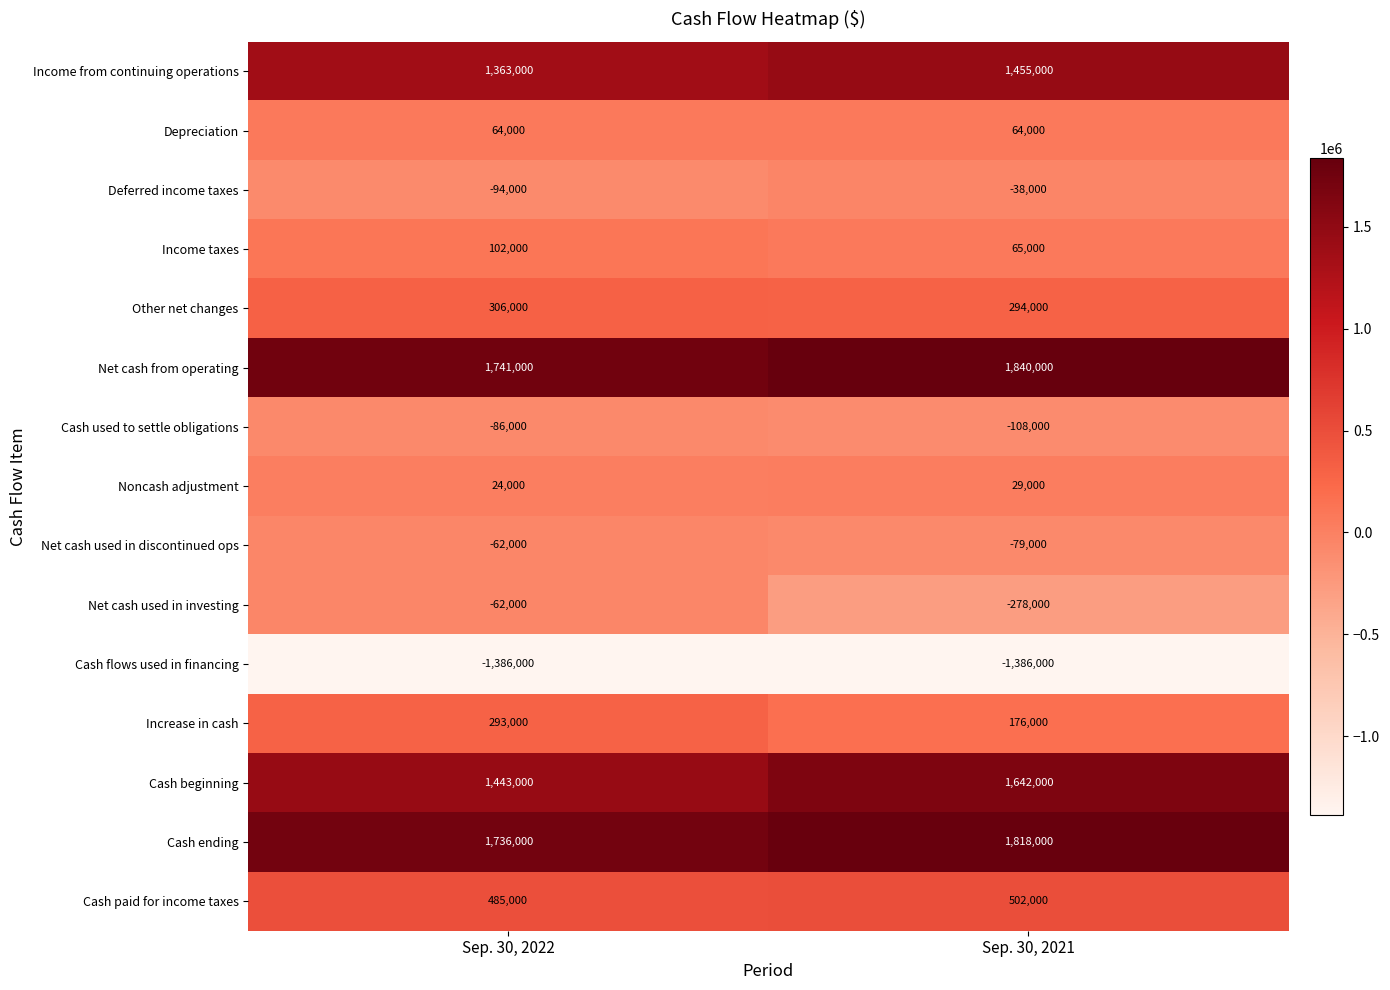

At which label is Cash beginning closest to 1542500?

Sep. 30, 2022